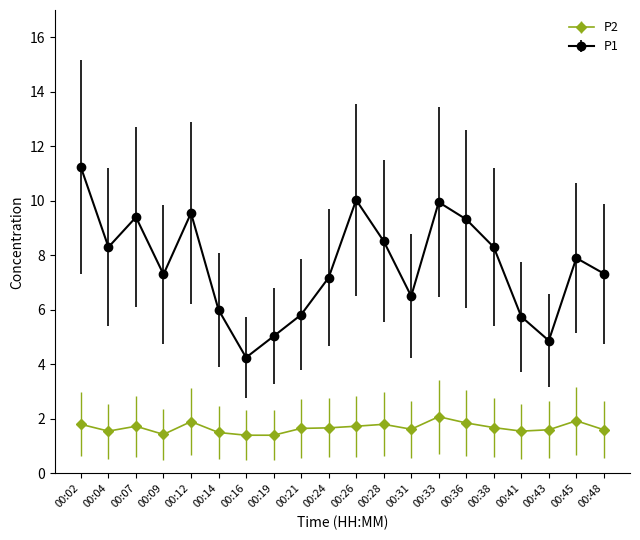

True or false: P2 has more than 1 points higher than both neighbors.

True